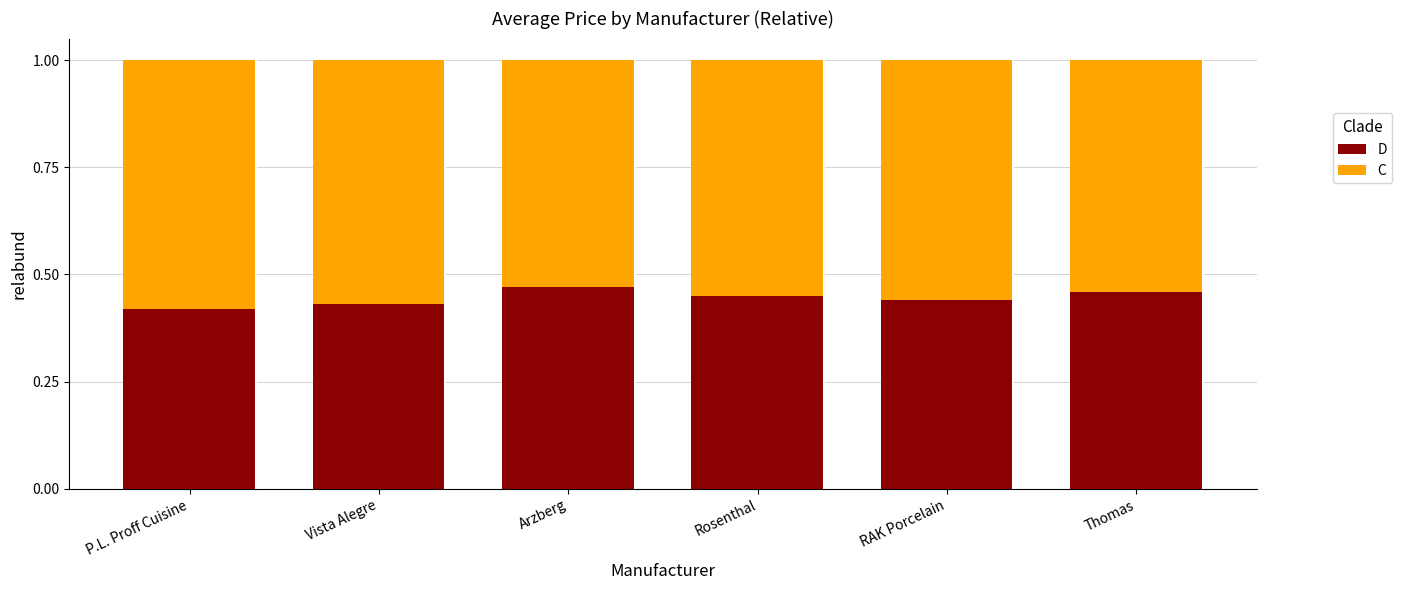

How many series are shown in this chart?

2